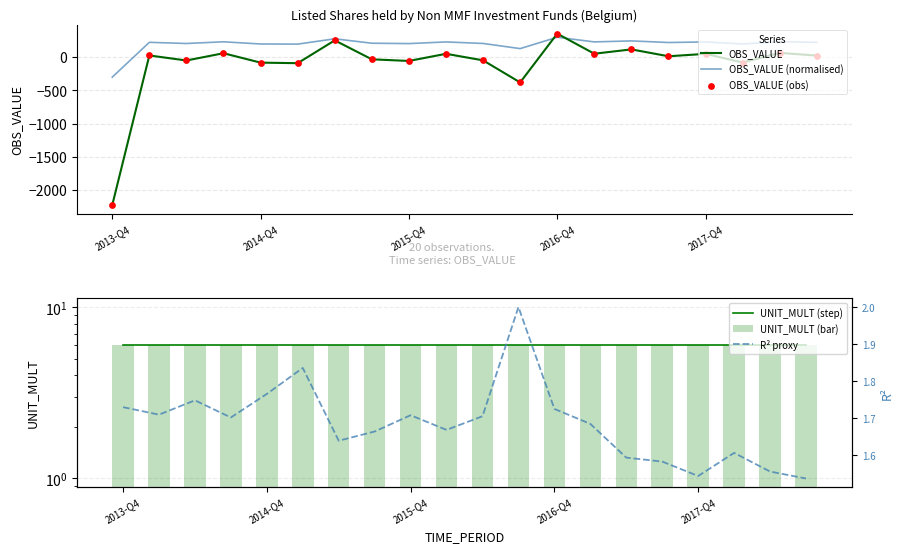

What is the total value across all series at 17?

51.7